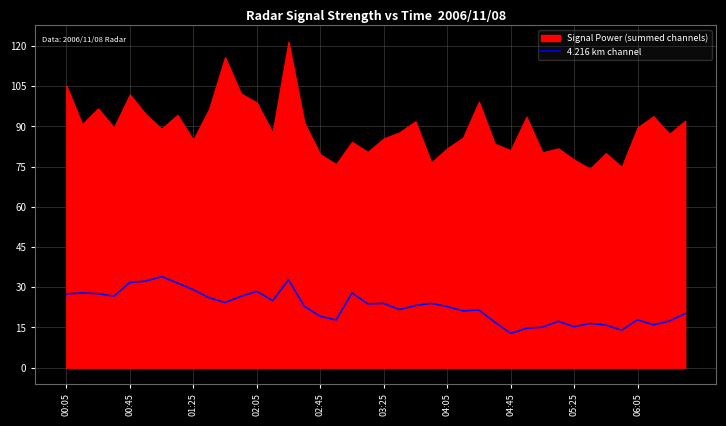

True or false: there are more than 2 points higher than both neighbors.

True